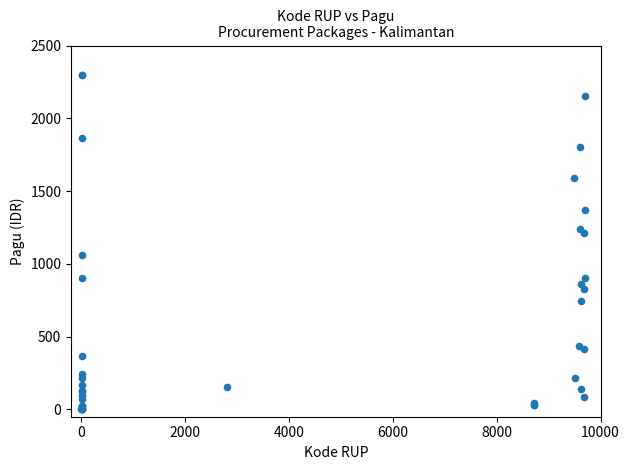

What Y value in the scatter plot is closest to 1152?

1210.0